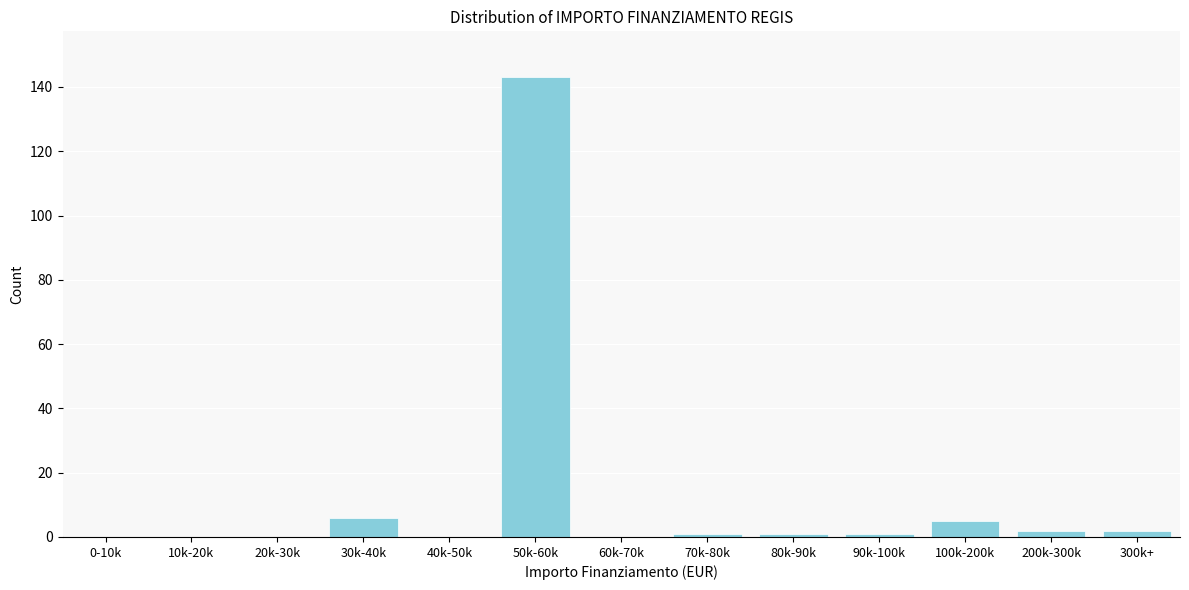

Reading left to right, what are all the values shown in this chart?

0-10k=0	10k-20k=0	20k-30k=0	30k-40k=6	40k-50k=0	50k-60k=143	60k-70k=0	70k-80k=1	80k-90k=1	90k-100k=1	100k-200k=5	200k-300k=2	300k+=2